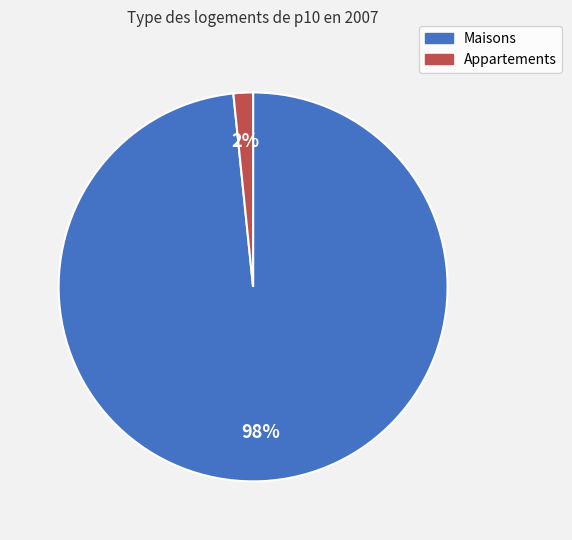

To the nearest percent, what is the average slice percentage?

50%